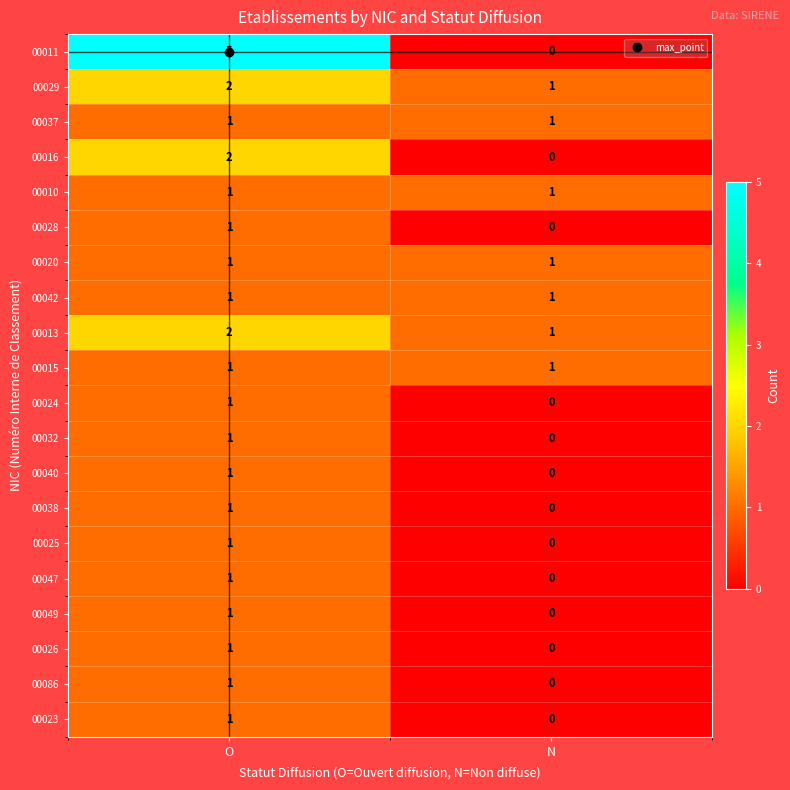

Which series has the widest spread of values?

00011